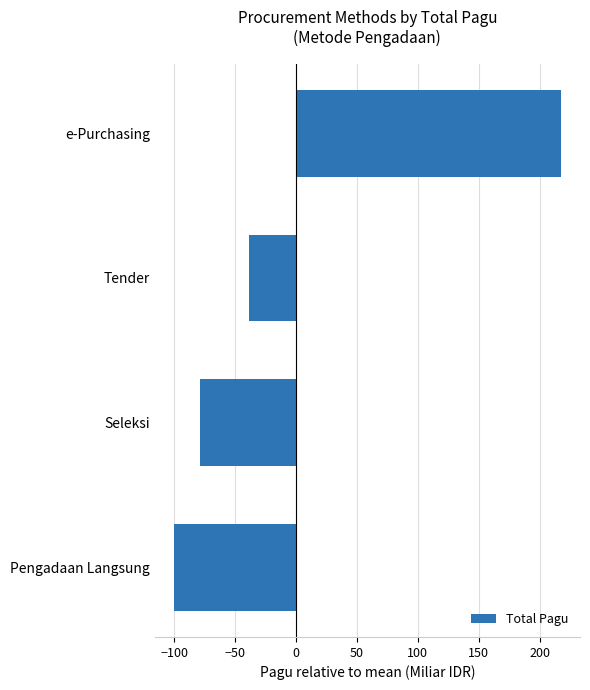

Which has a higher value, Pengadaan Langsung or Tender?

Tender